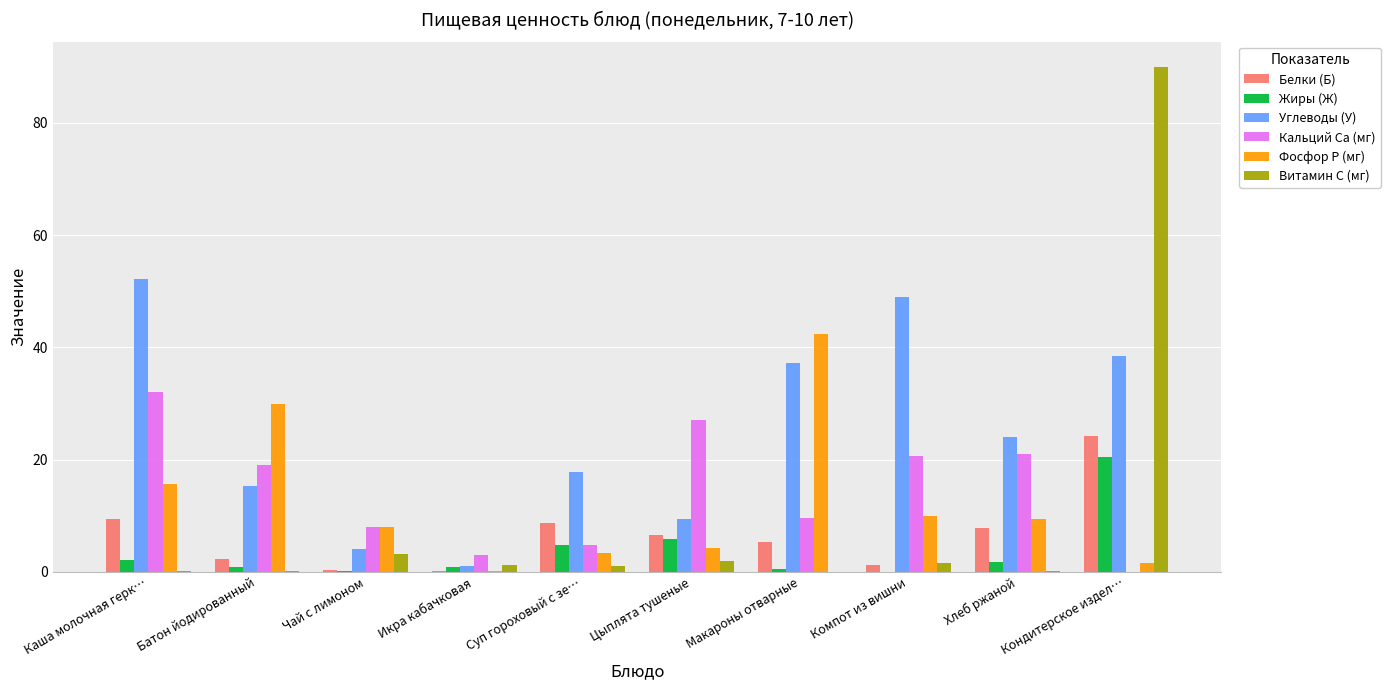

At which category is the sum across all series the highest?

Кондитерское издел…